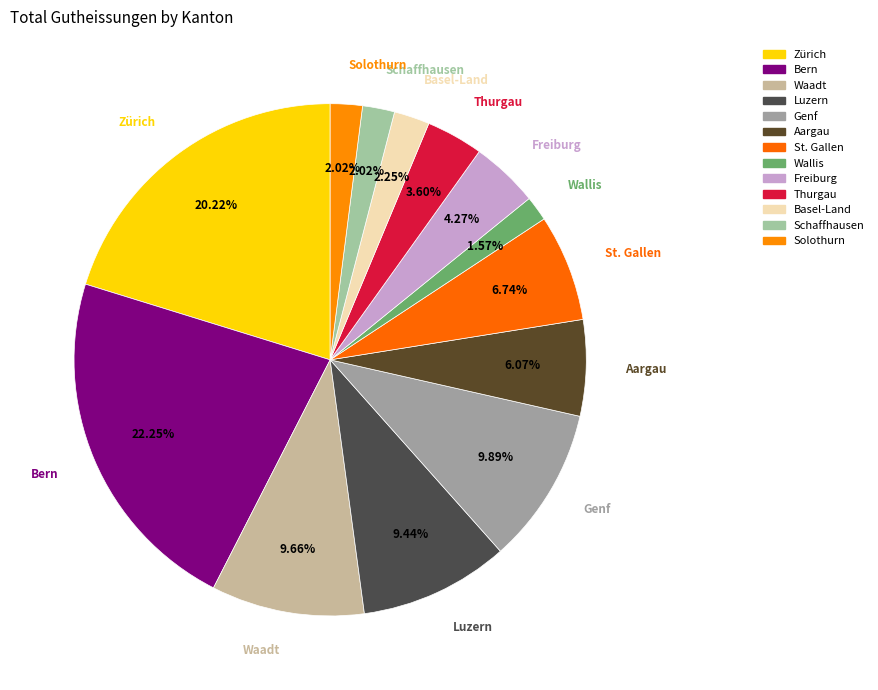

To the nearest percent, what is the average slice percentage?

8%